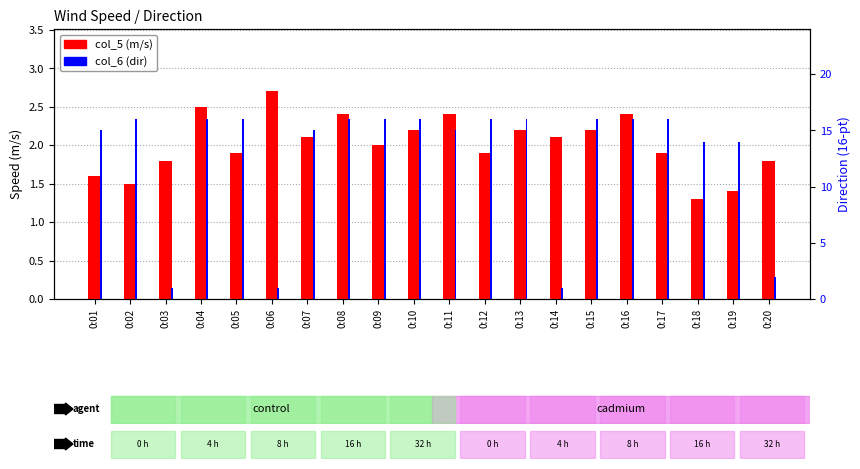

At how many categories does at least one series exceed 13?

16